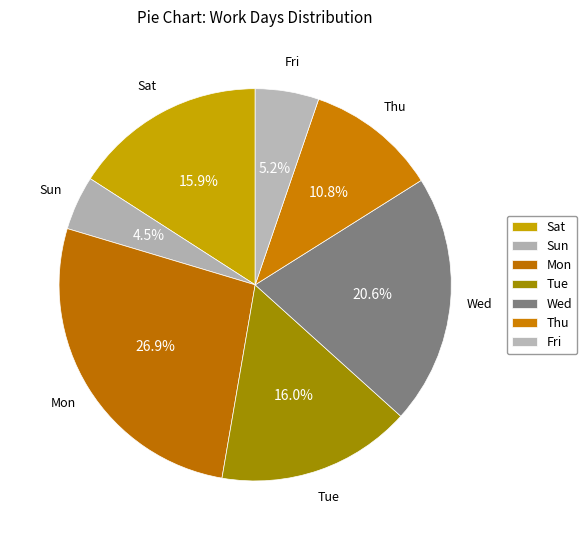

How many segments does this pie chart have?

7